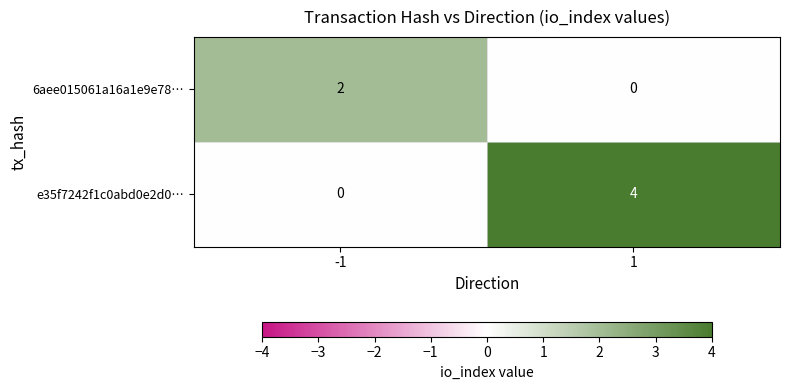

Count the number of data series in this chart.

2